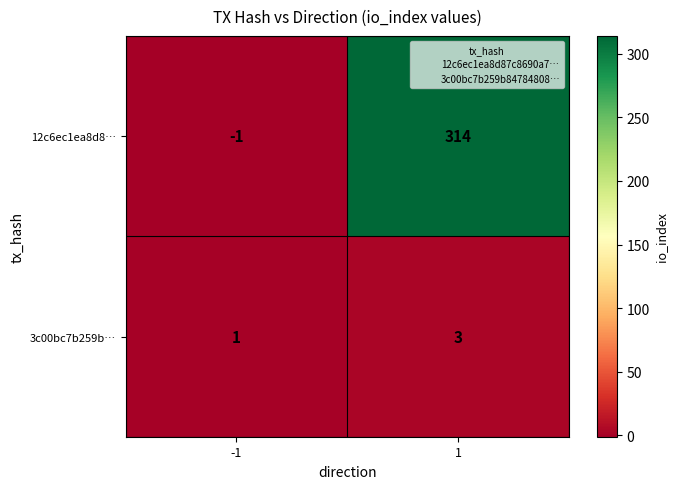

What is the sum of the 3c00bc7b259b… values at 1 and -1?

4